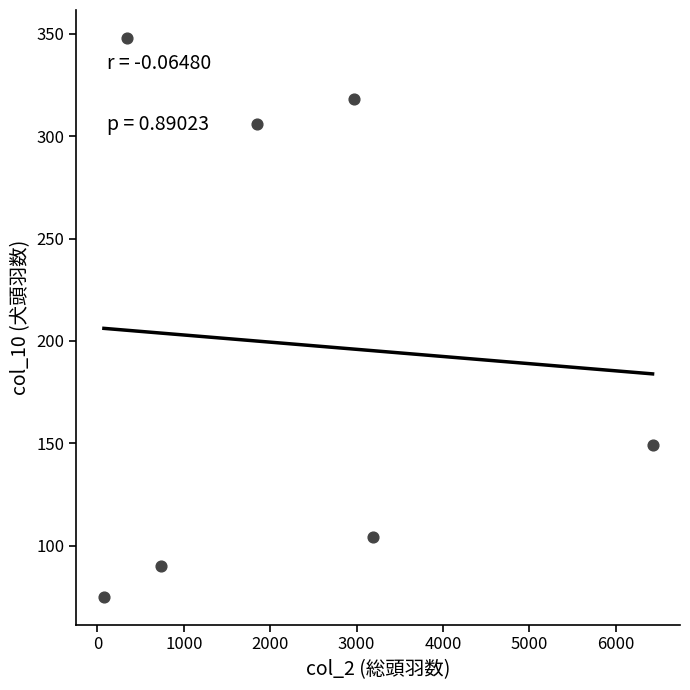

What is the range of Y values (max minus min)?

273